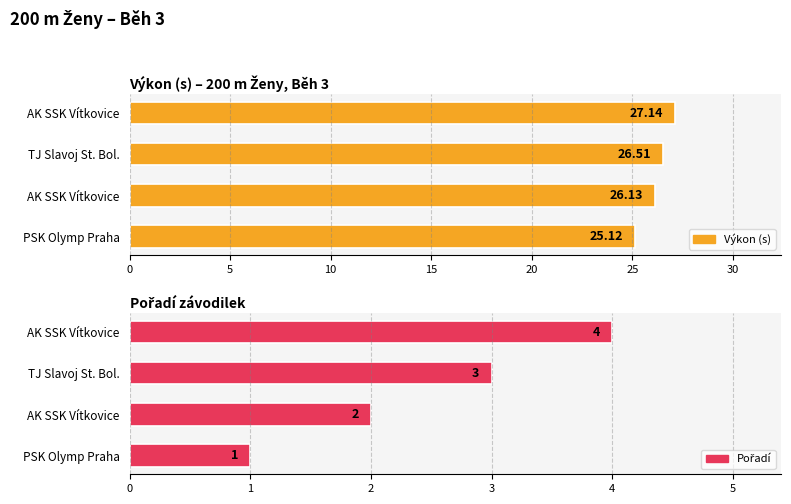

What is the greatest value displayed?

27.1